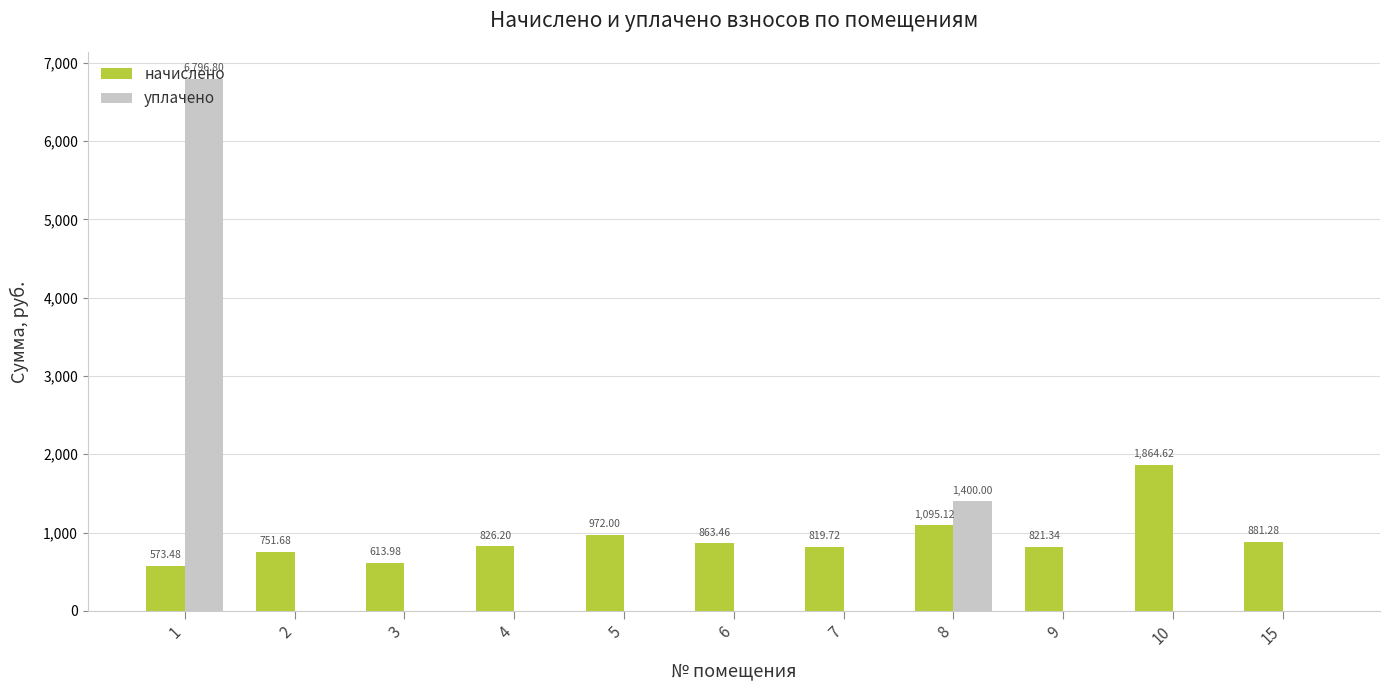

What is the greatest value displayed?

6796.8